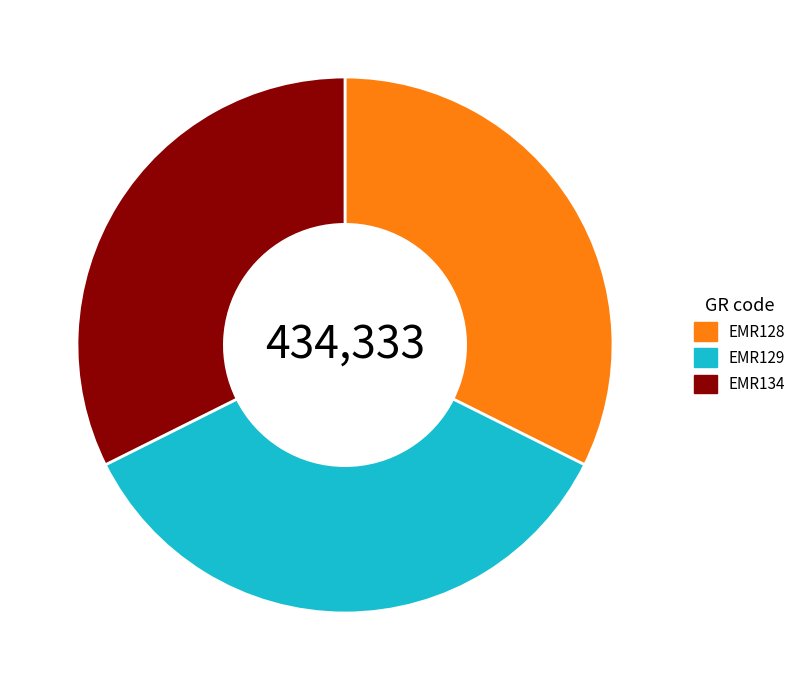

Is it true that EMR134 is 32% of the pie?

True